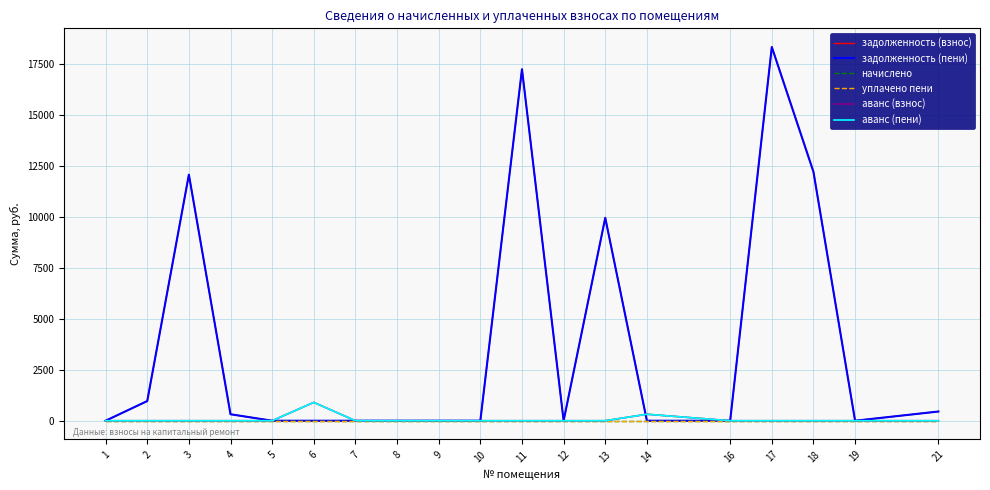

At which category is the sum across all series the highest?

17